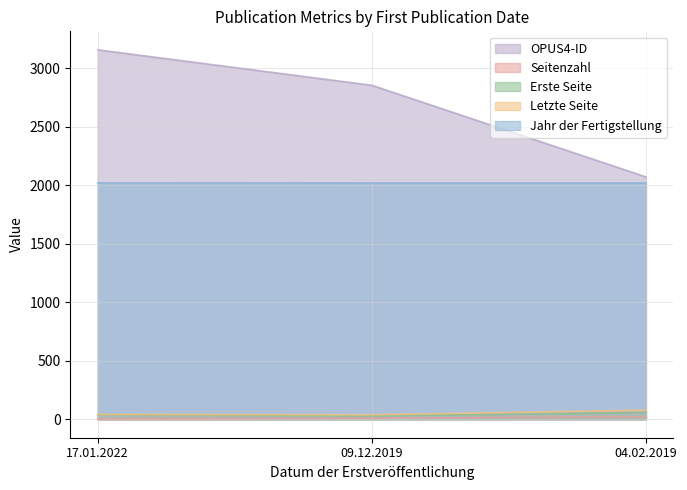

What is the value of the Jahr der Fertigstellung point at the 2nd from the left?

2019